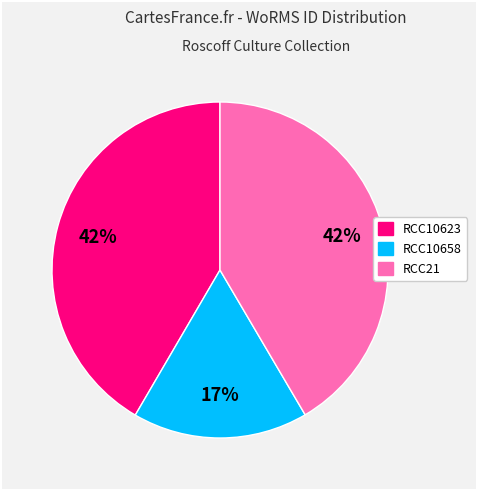

To the nearest percent, what is the difference between the RCC10623 and RCC10658 slice percentages?

25%